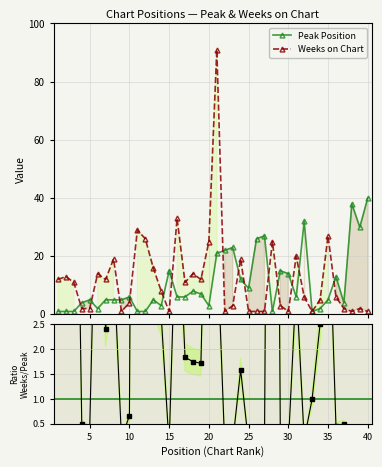

Rank the series by their average value, from highest to lowest.

Weeks on Chart, Peak Position, Weeks/Peak ratio